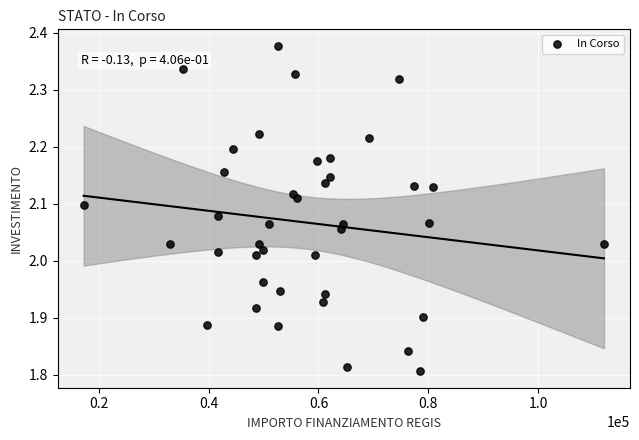

What is the range of X values (max minus min)?

94665.7